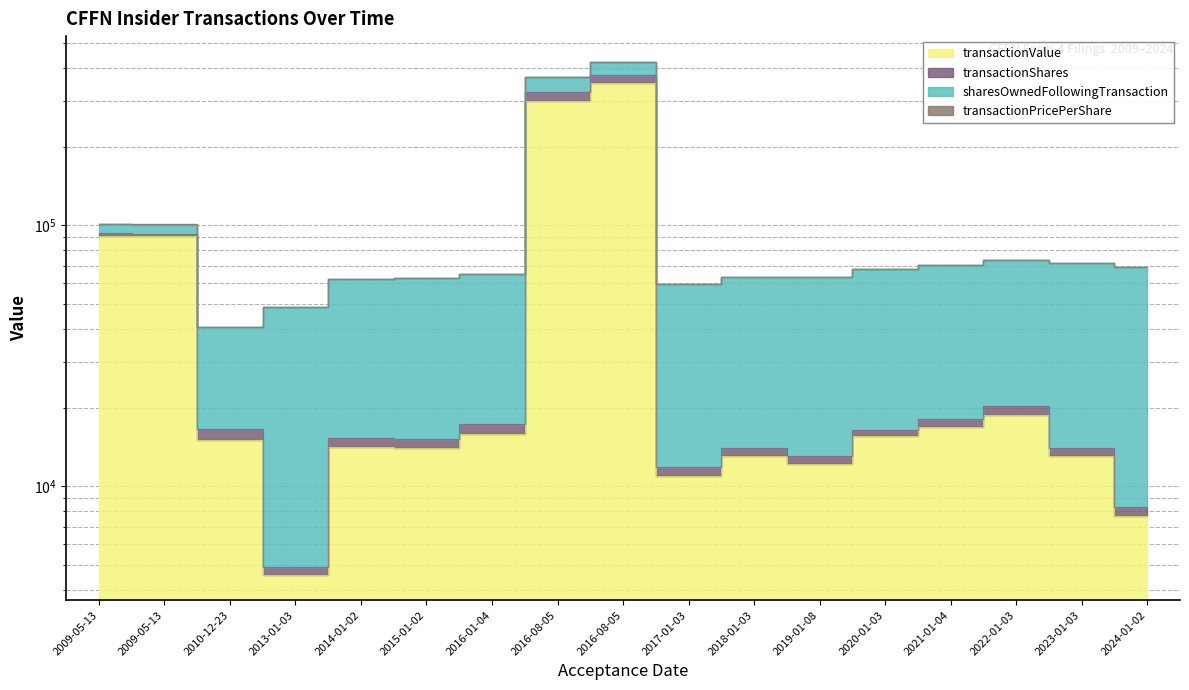

Where is the first local minimum for transactionValue?

2013-01-03